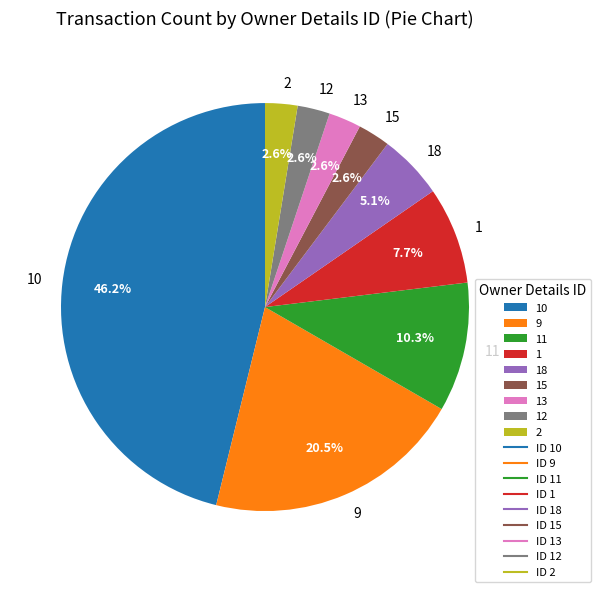

True or false: 18 accounts for 23% of the total.

False